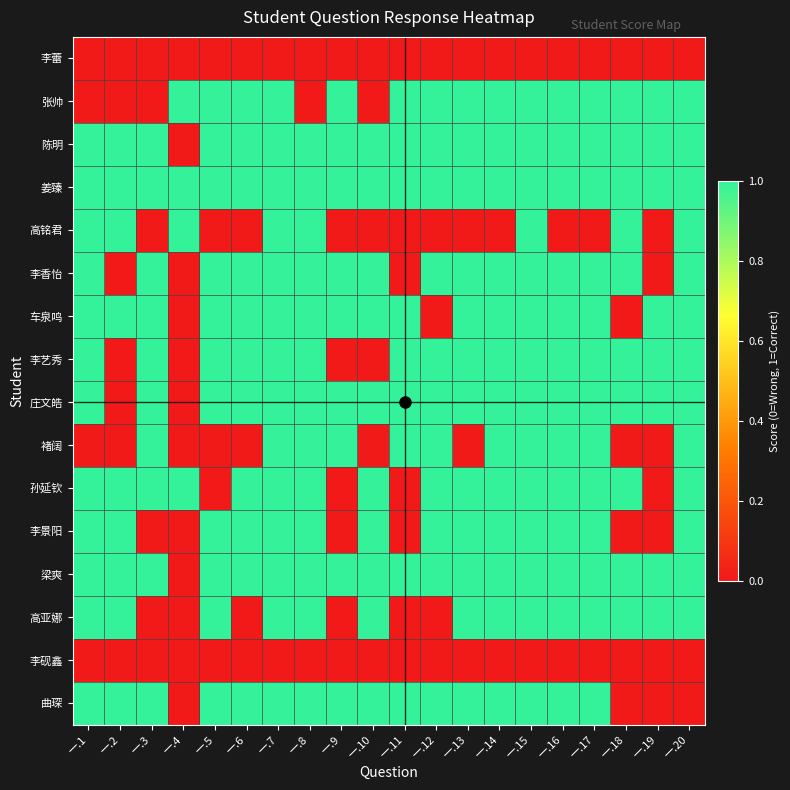

List the series in order of their peak value, lowest first.

李蕾, 李砚鑫, 张帅, 陈明, 姜臻, 高铭君, 李香怡, 车泉鸣, 李艺秀, 庄文皓, 褚阔, 孙延钦, 李景阳, 梁爽, 高亚娜, 曲琛